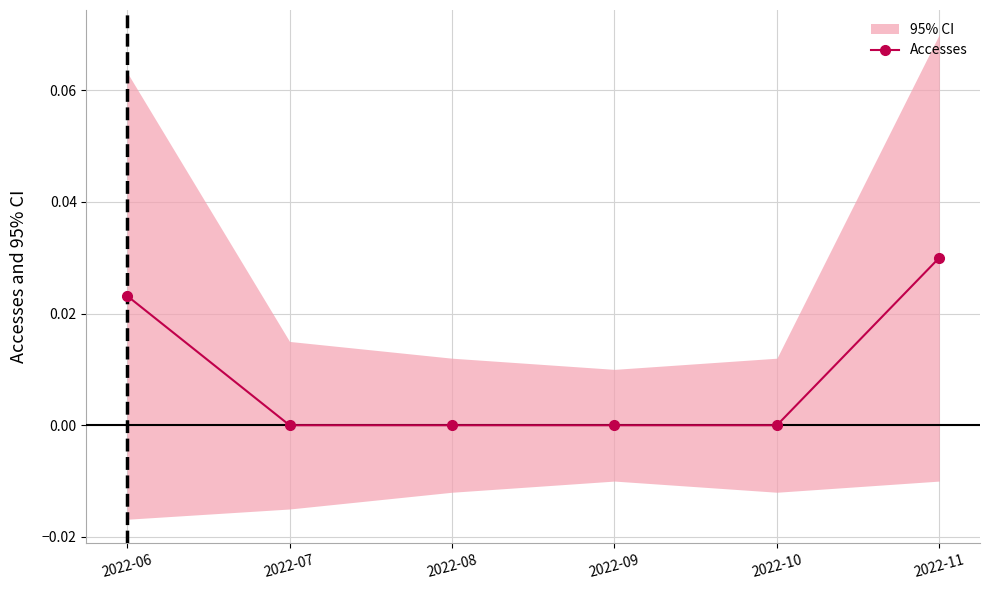

Is it true that the value at 2022-06 is 0.0?

False